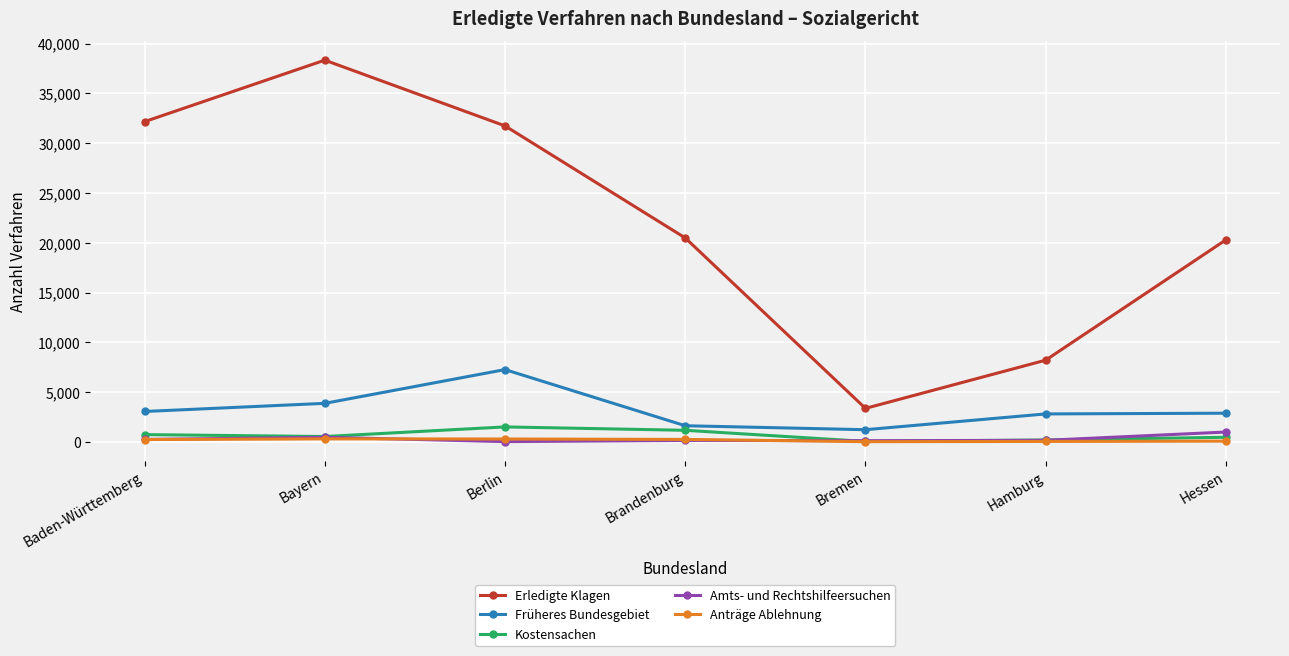

At how many categories does at least one series exceed 4957?

6